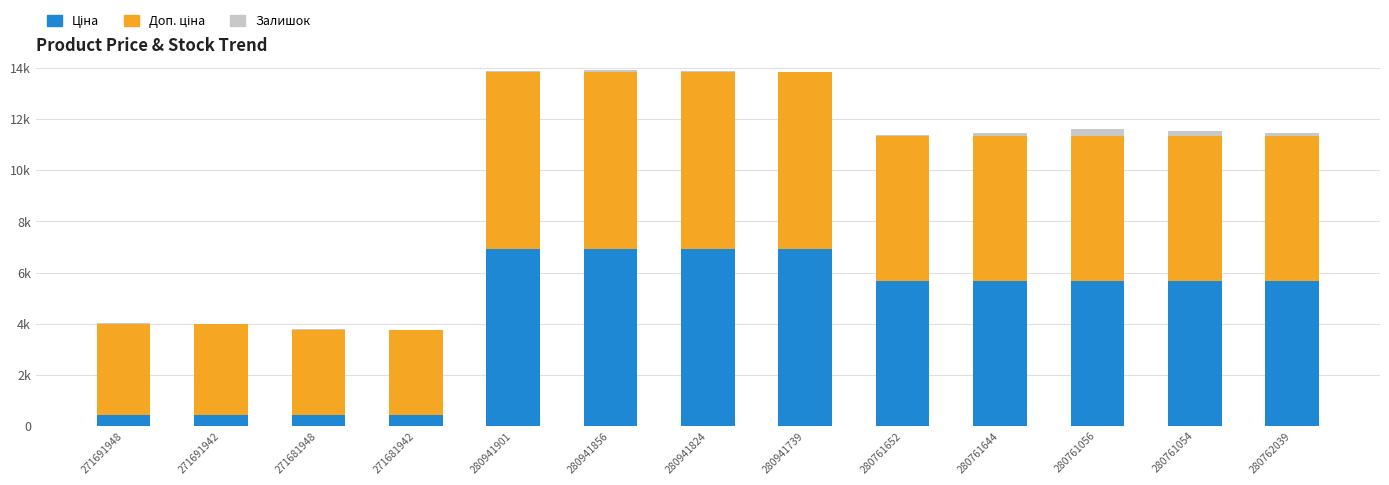

Are the bars horizontal?

No